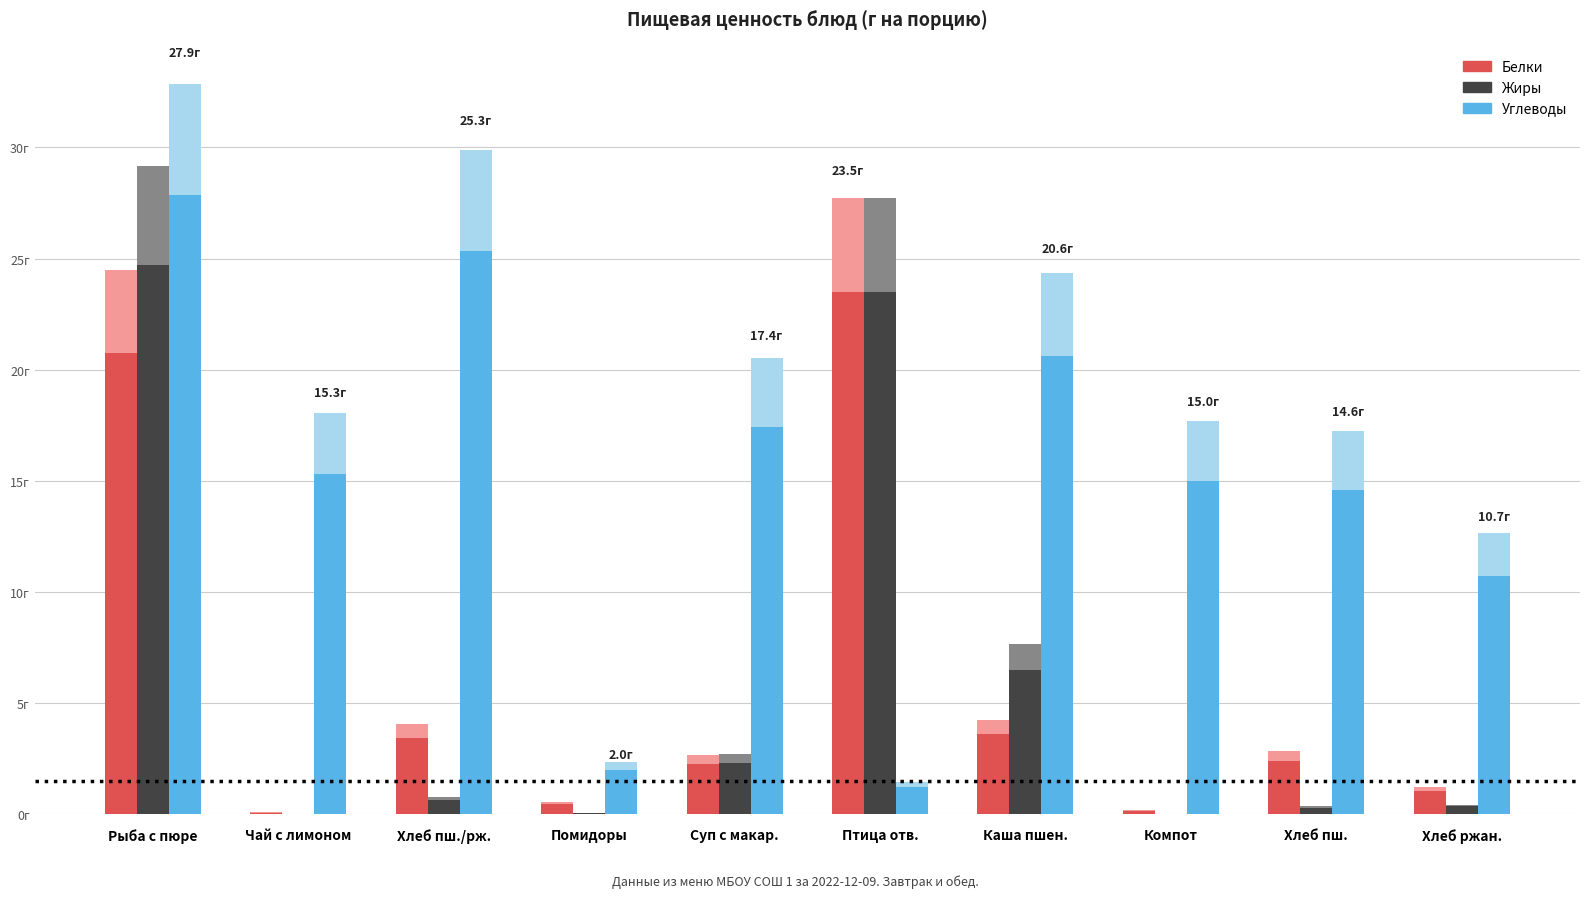

How many groups of bars are there?

10